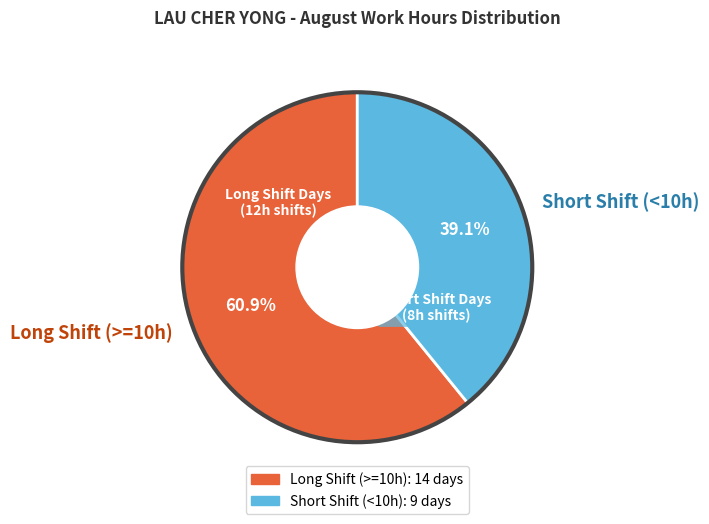

What is the ratio of the value at Long Shift (>=10h) to the value at Short Shift (<10h)?

1.6